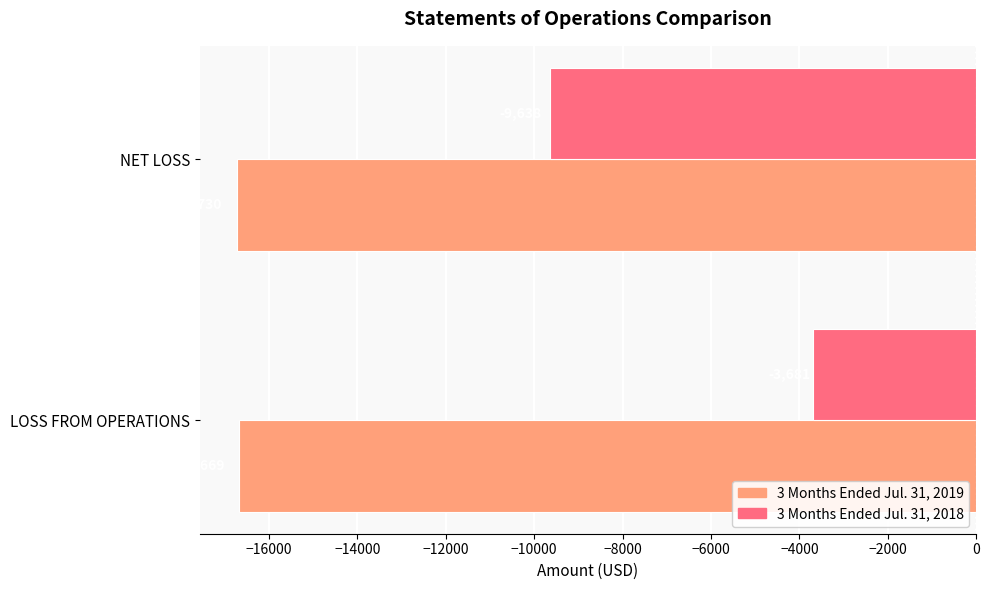

At which category is the sum across all series the highest?

LOSS FROM OPERATIONS